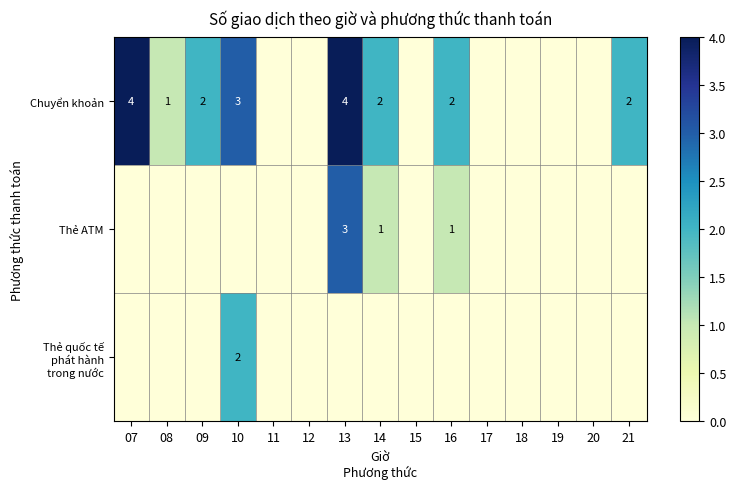

The Chuyển khoản series shows 2 at 14. True or false?

True